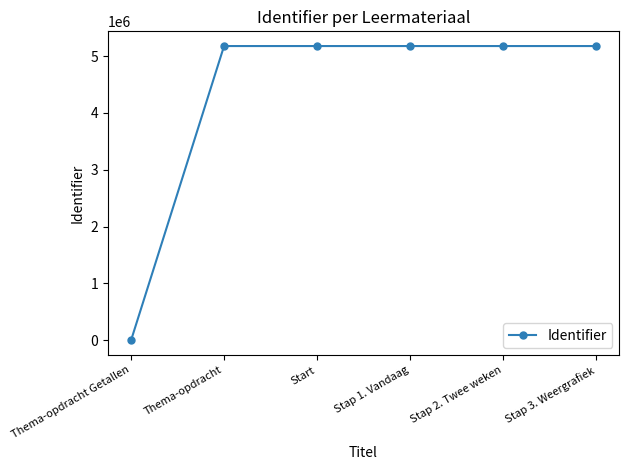

What is the label of the 1st point from the right?

Stap 3. Weergrafiek